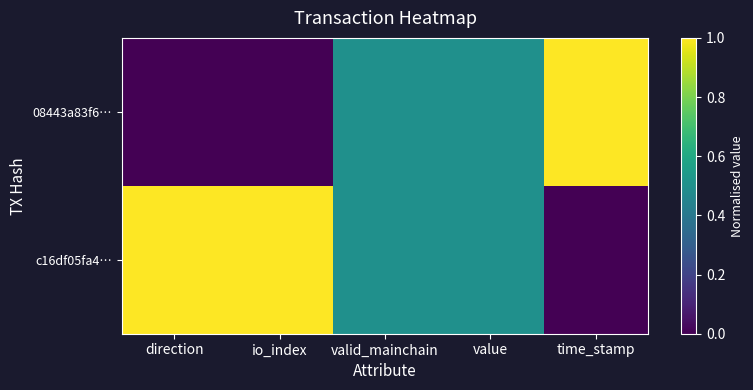

How many series are shown in this chart?

2